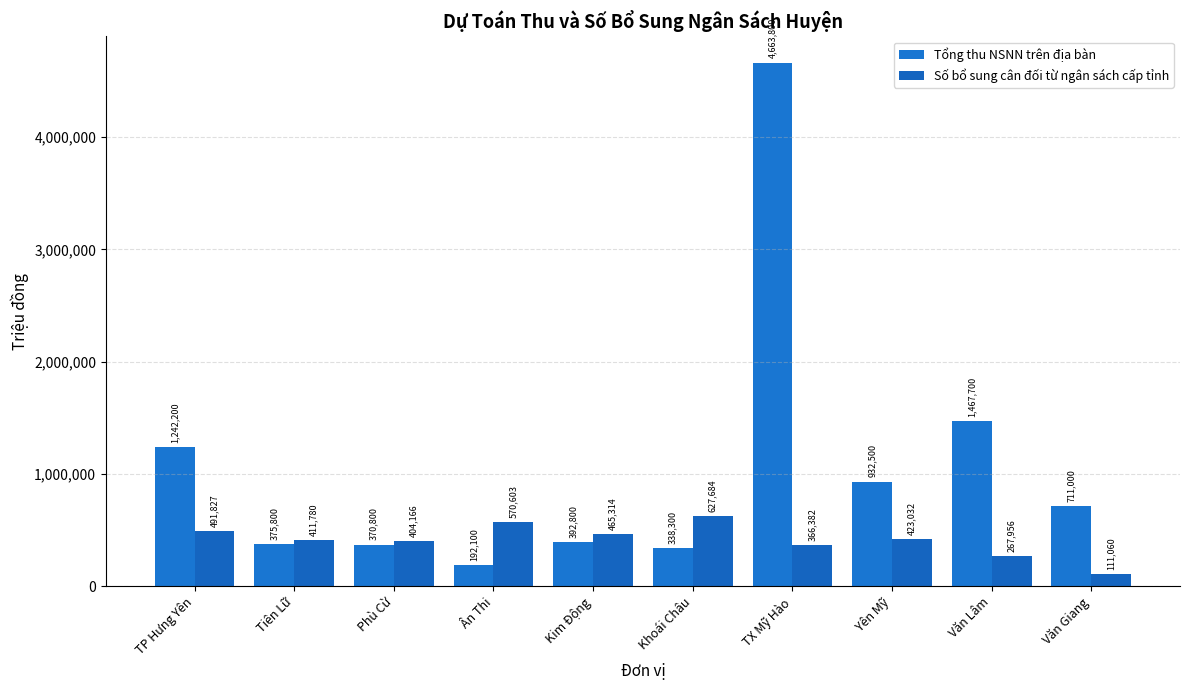

How many distinct data groups are displayed?

2